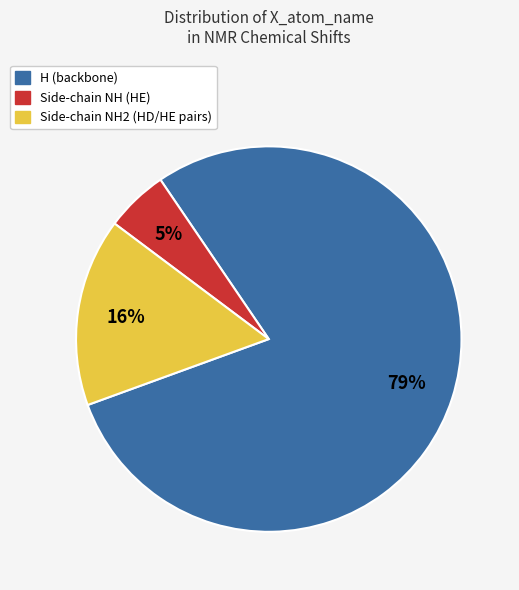

How many slices are in this pie chart?

3